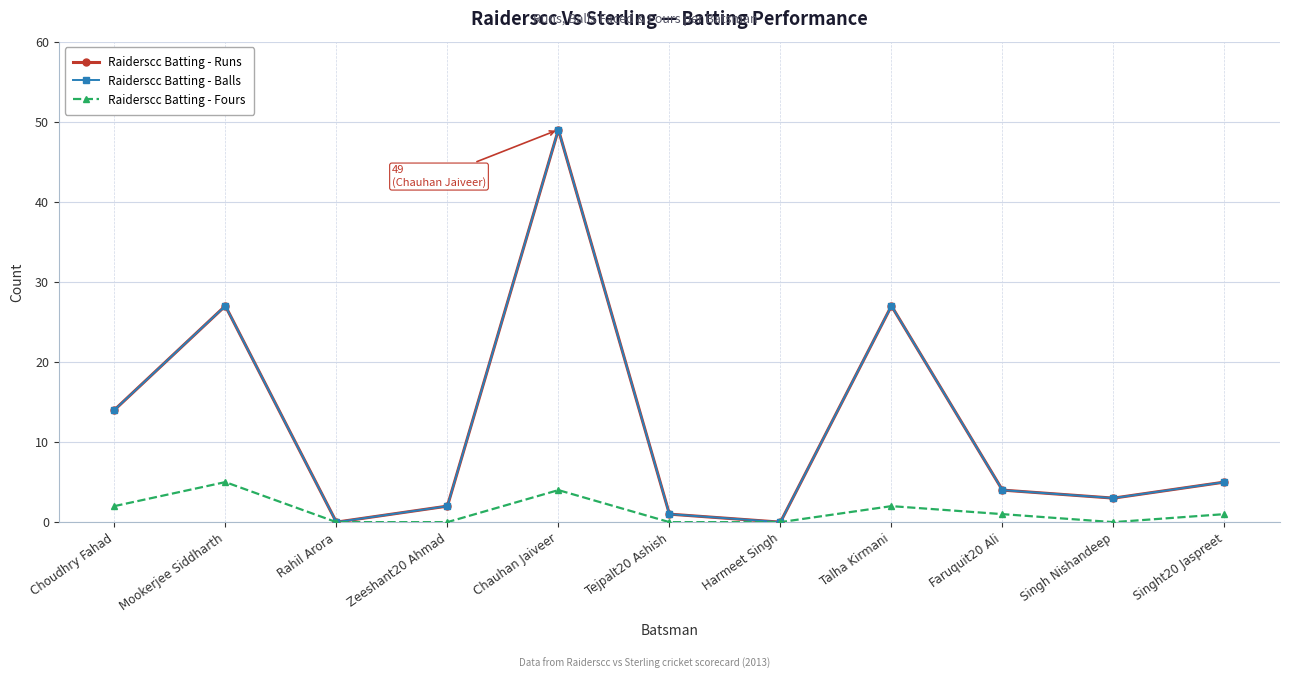

At which label does Raiderscc Batting - Runs reach its minimum?

Rahil Arora